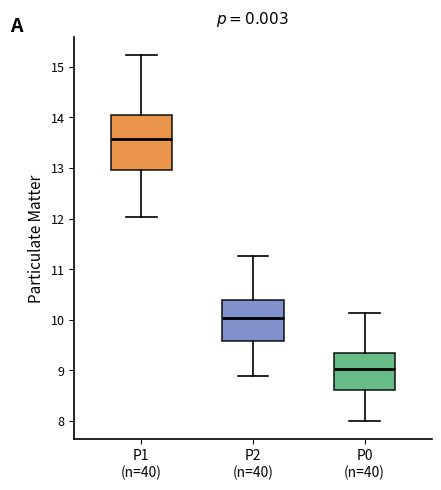

Which box is the tallest, from its lower edge to its upper edge?

P1 (n=40)